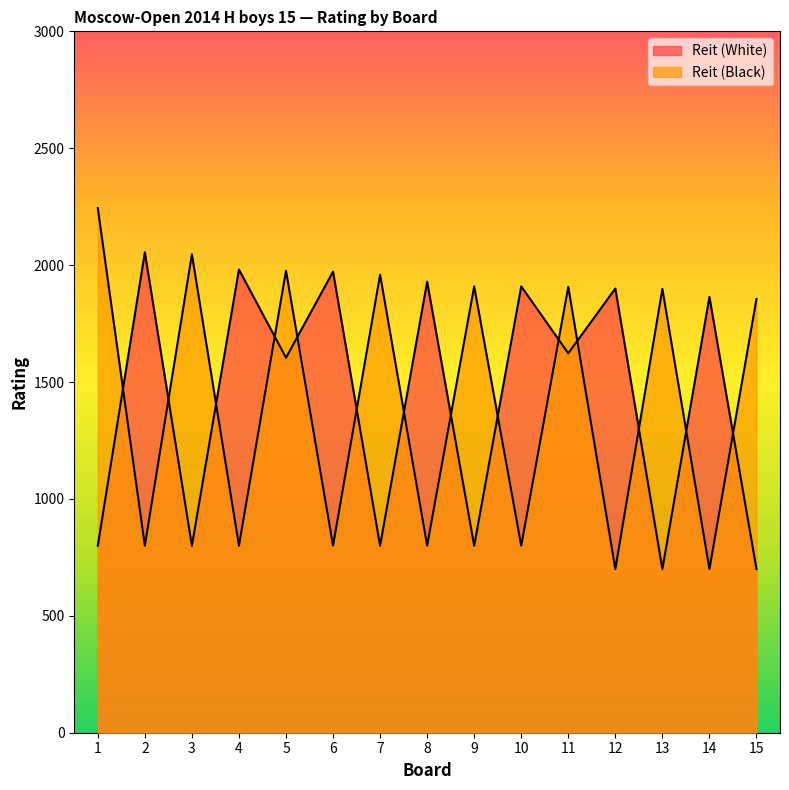

At how many categories does at least one series exceed 1990?

3